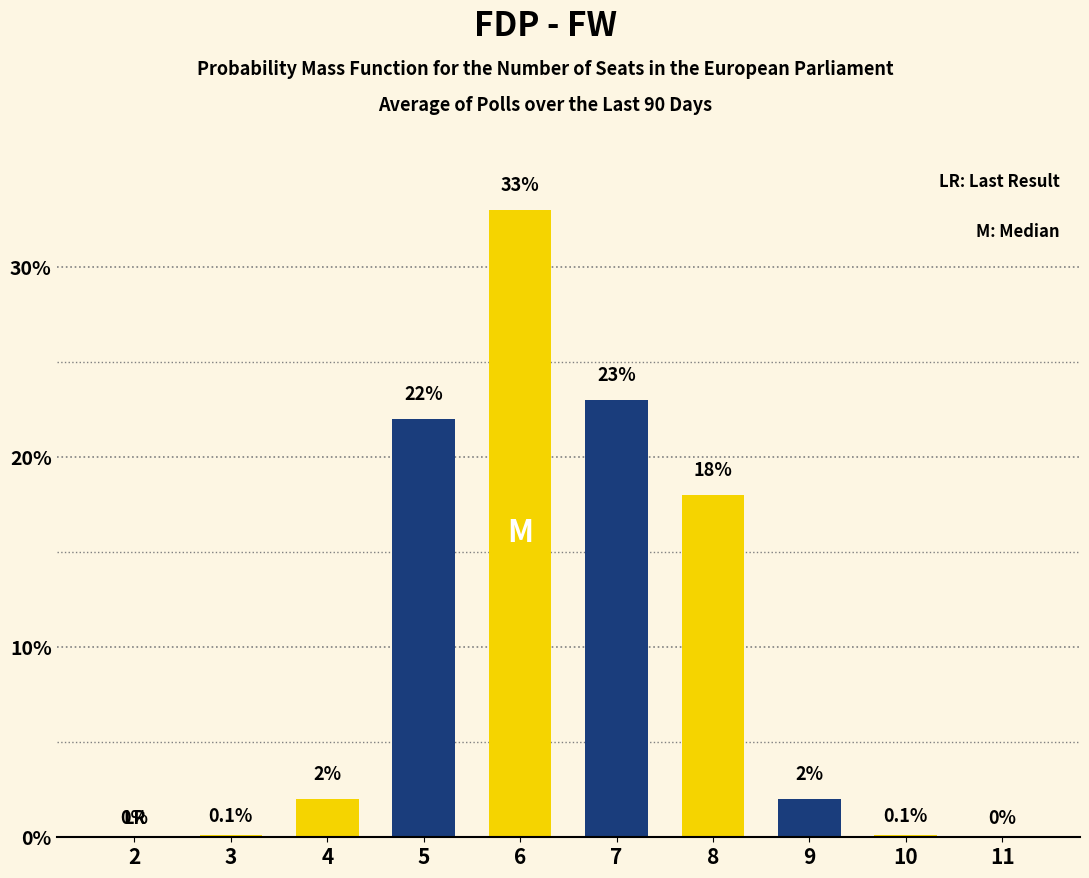

What is the maximum value shown in the chart?

33.0